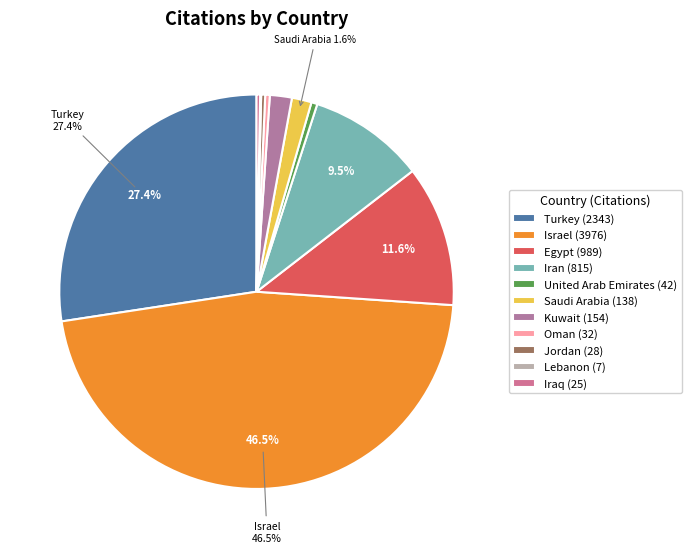

Does any single category account for the majority?

No